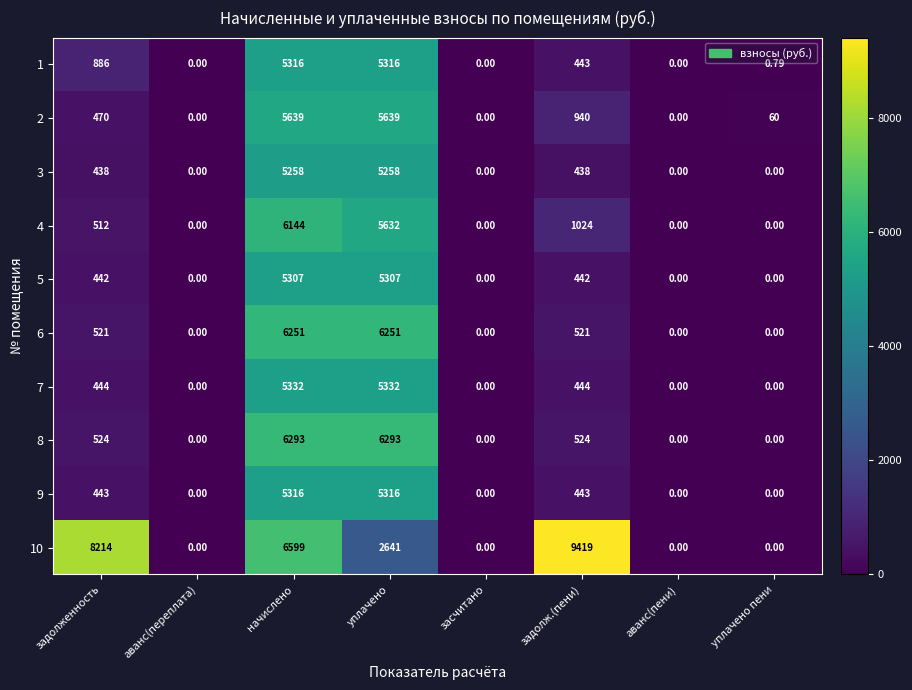

Which label corresponds to the largest value in the chart?

задолж.(пени)